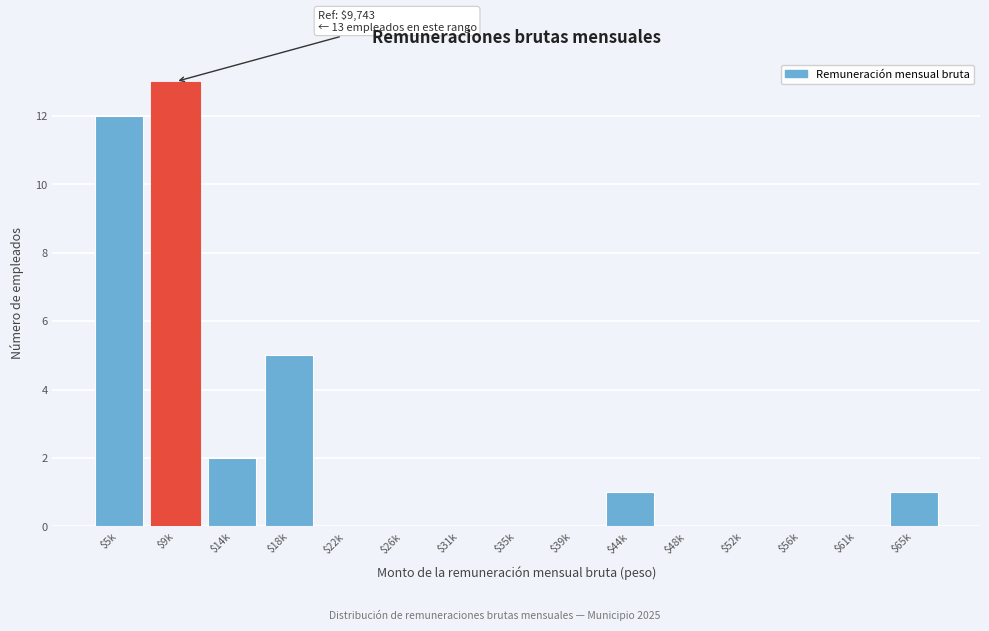

What is the maximum value shown in the chart?

13